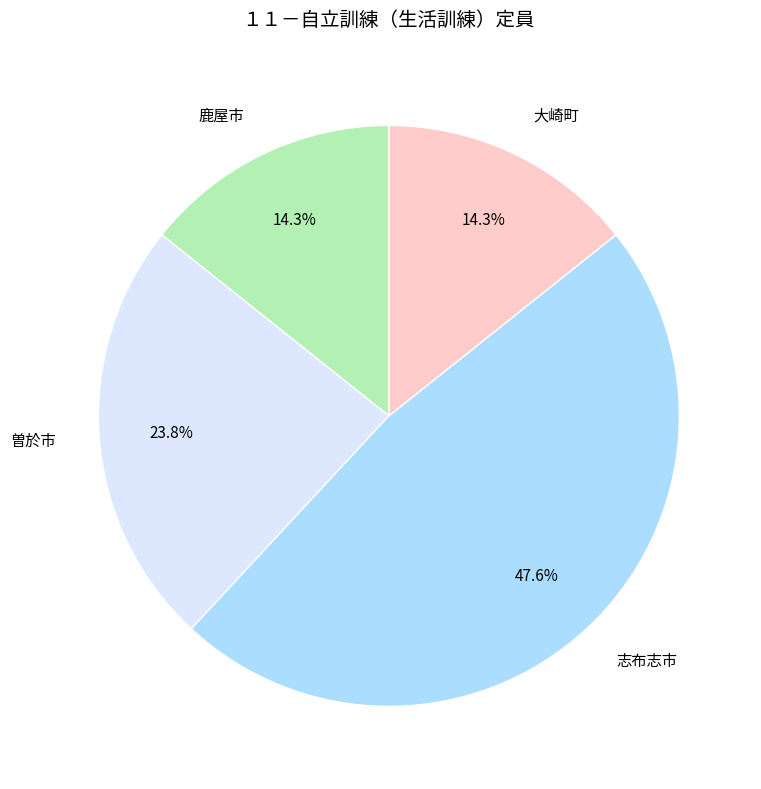

Do 大崎町 and 曽於市 together represent more than half of the pie?

No